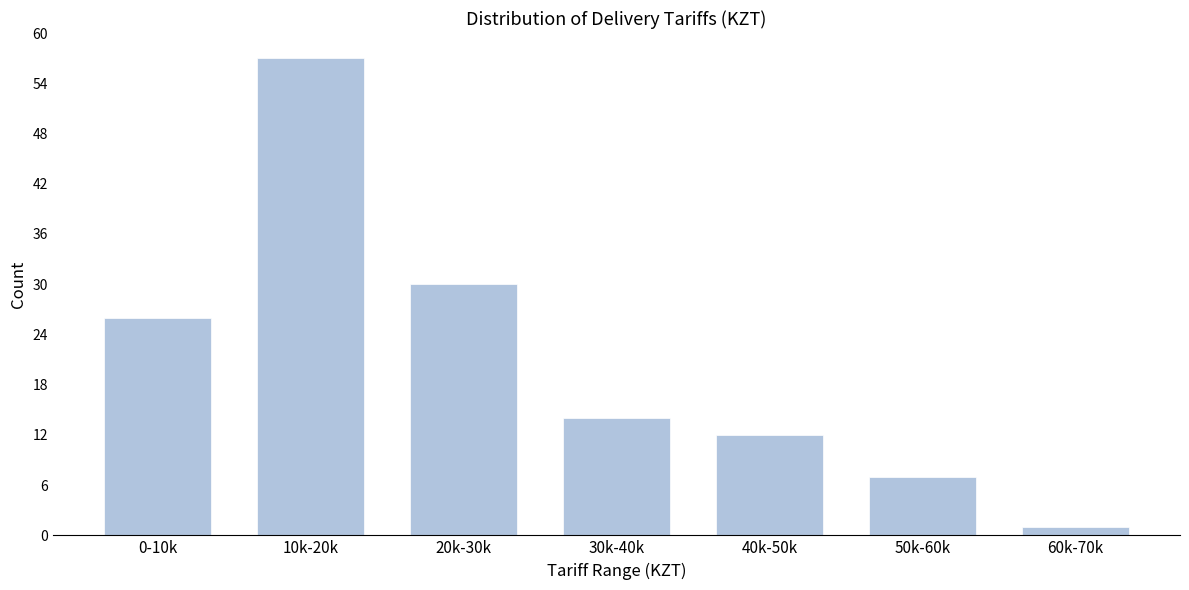

Reading left to right, list all the values displayed in this chart.

0-10k=26	10k-20k=57	20k-30k=30	30k-40k=14	40k-50k=12	50k-60k=7	60k-70k=1